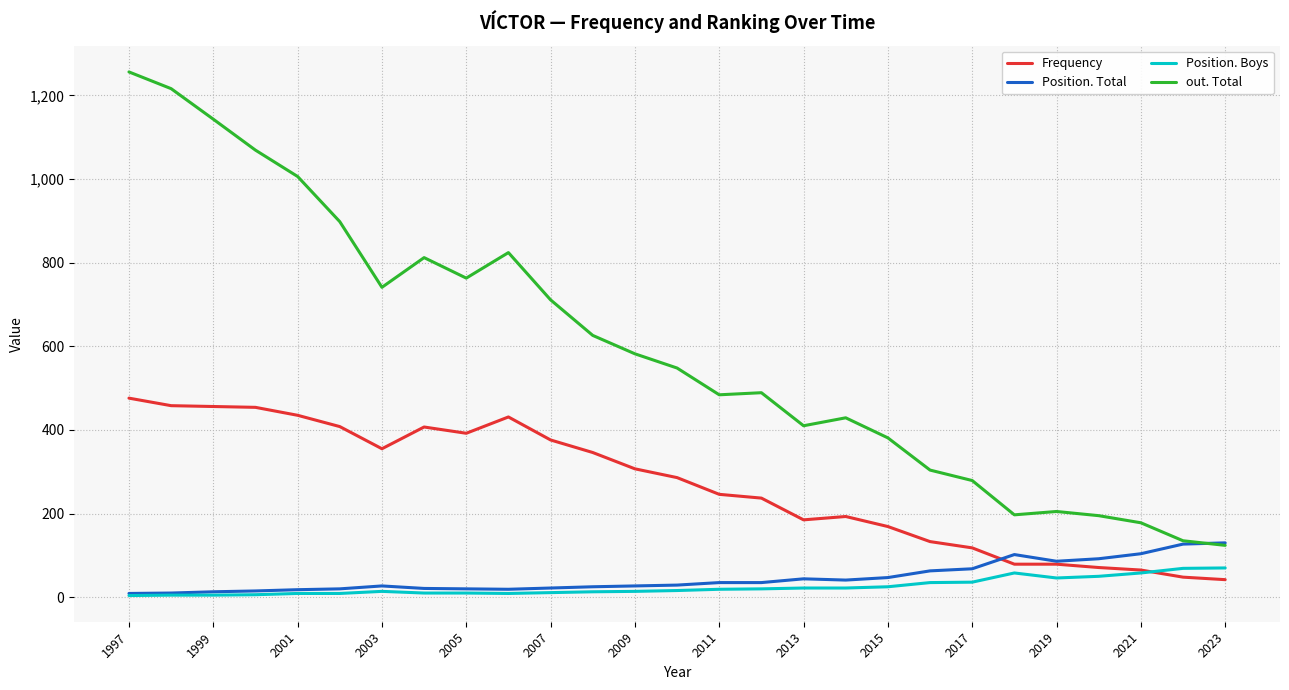

Which series has the largest total across all categories?

out. Total